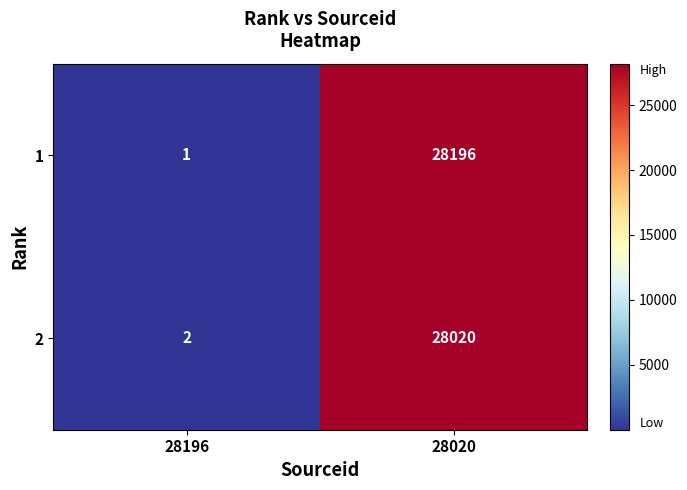

Which series has the largest total across all categories?

1